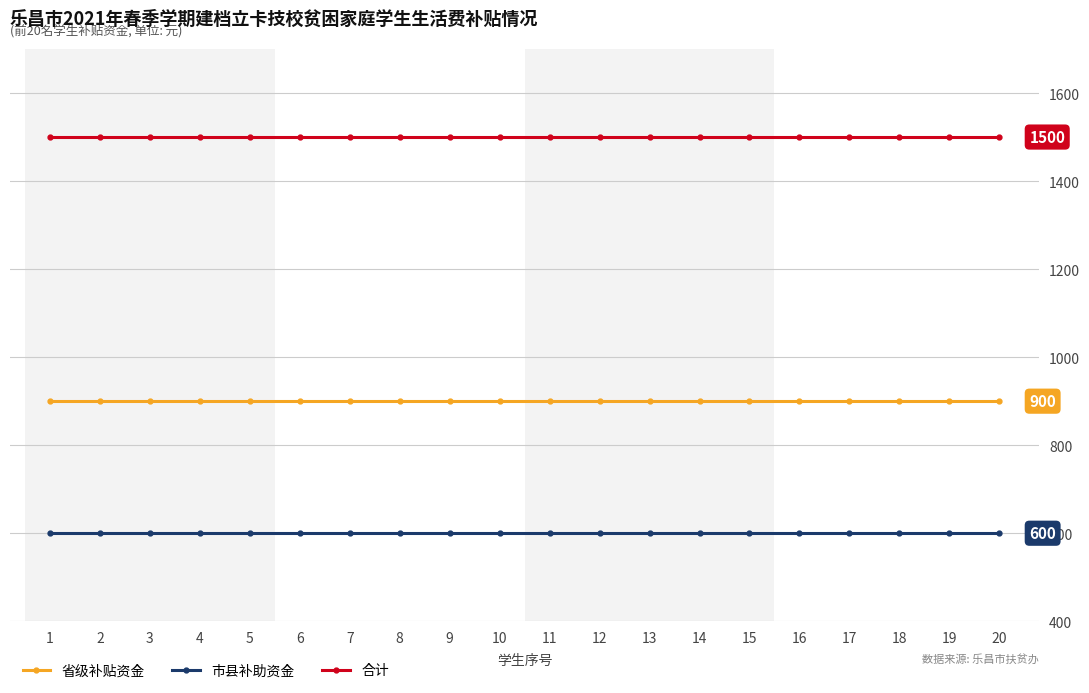

True or false: 省级补贴资金 and 合计 intersect in this chart.

False